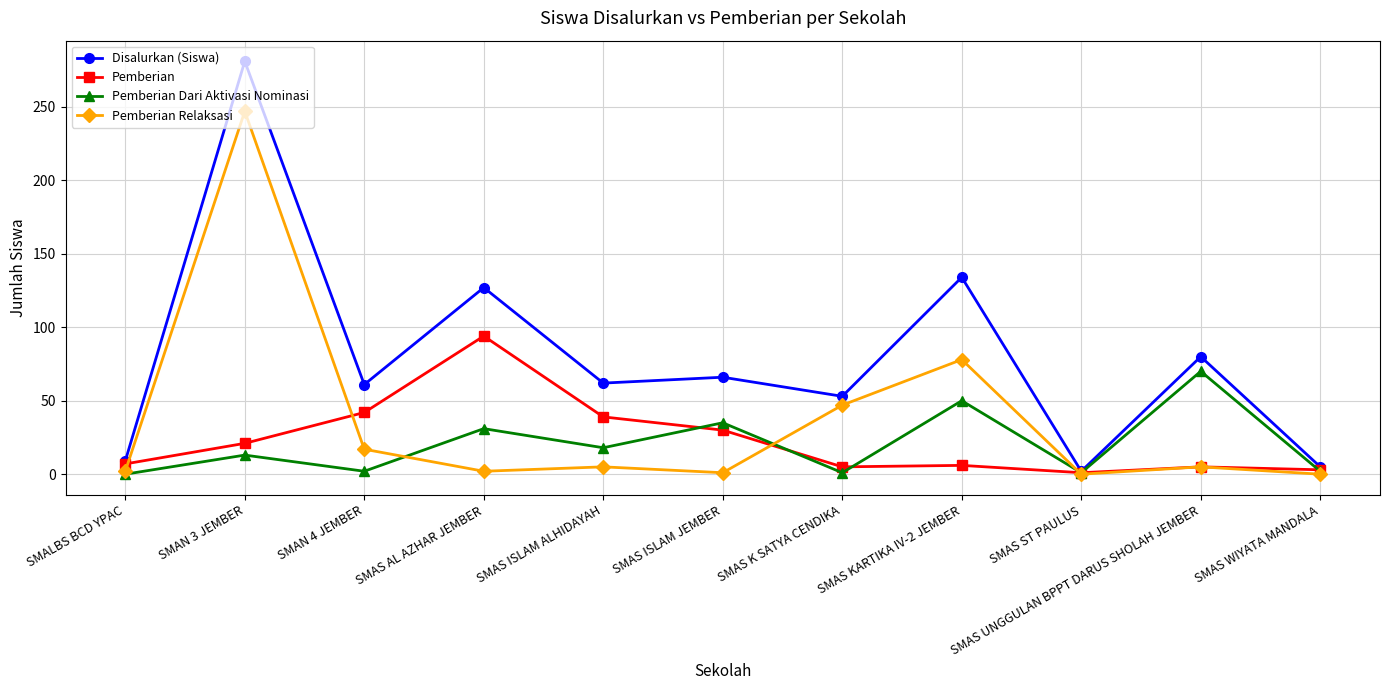

What is the total value across all series at SMAS KARTIKA IV-2 JEMBER?

268